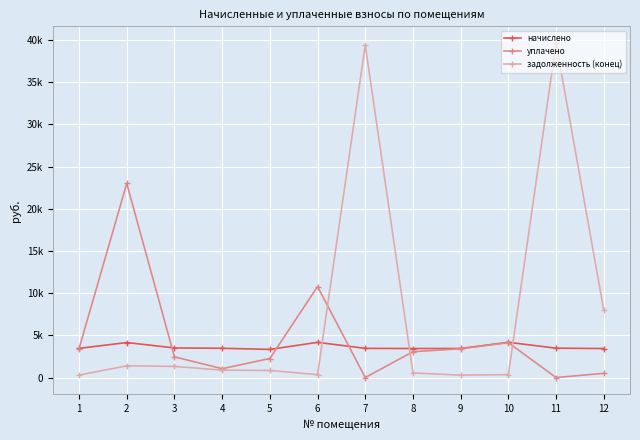

What is the average value of the уплачено series?

4506.4